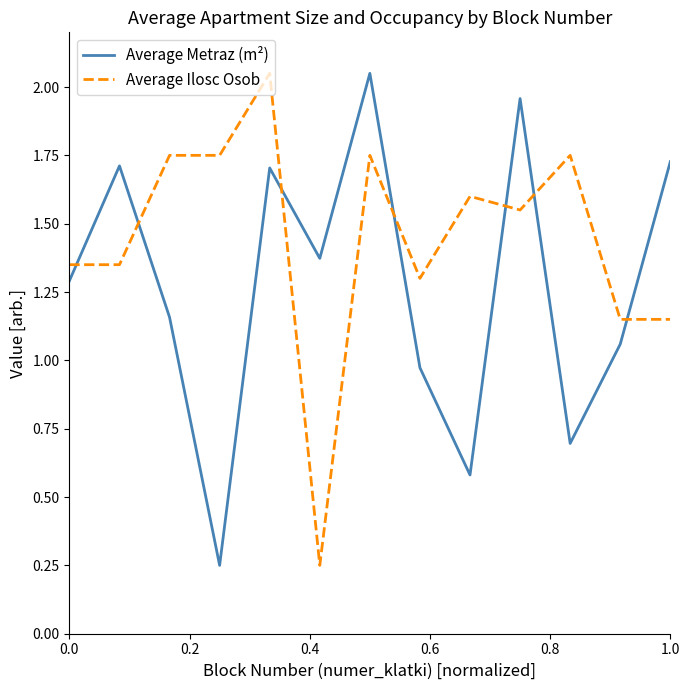

Which series ends up on top after the final intersection of Average Metraz (m²) and Average Ilosc Osob?

Average Metraz (m²)